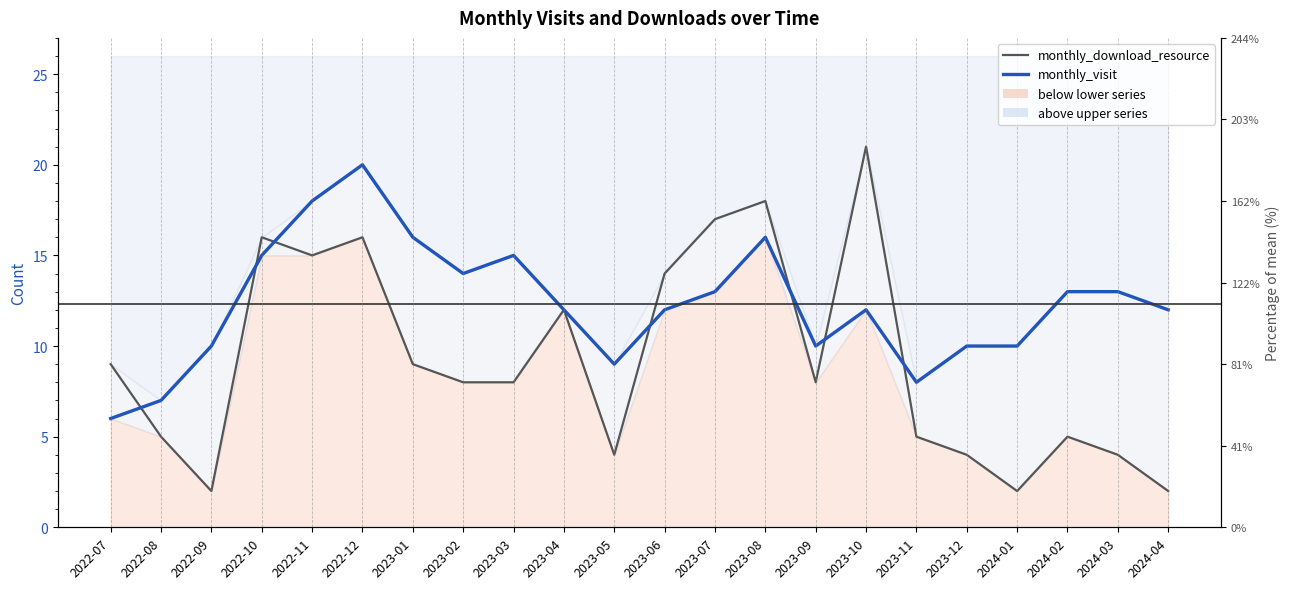

Which category has the lowest value in the monthly_download_resource series?

2022-09